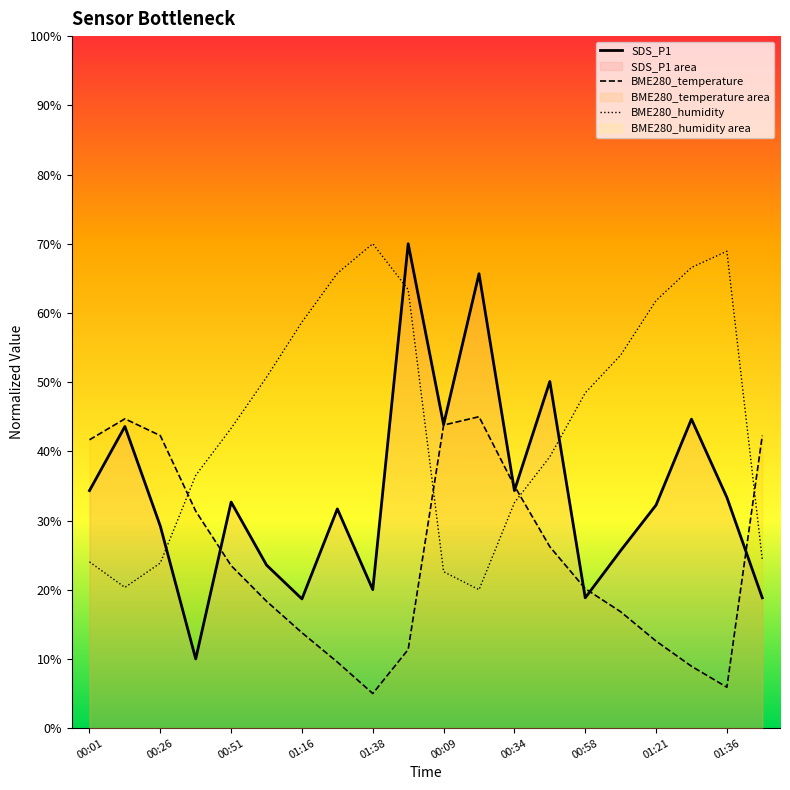

Which series has the largest range (max minus min)?

SDS_P1